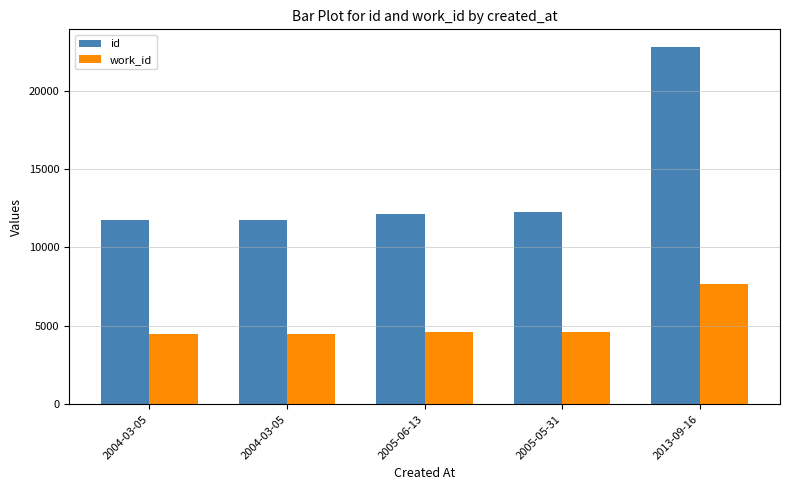

Between 2005-05-31 and 2004-03-05, which is larger?

2005-05-31